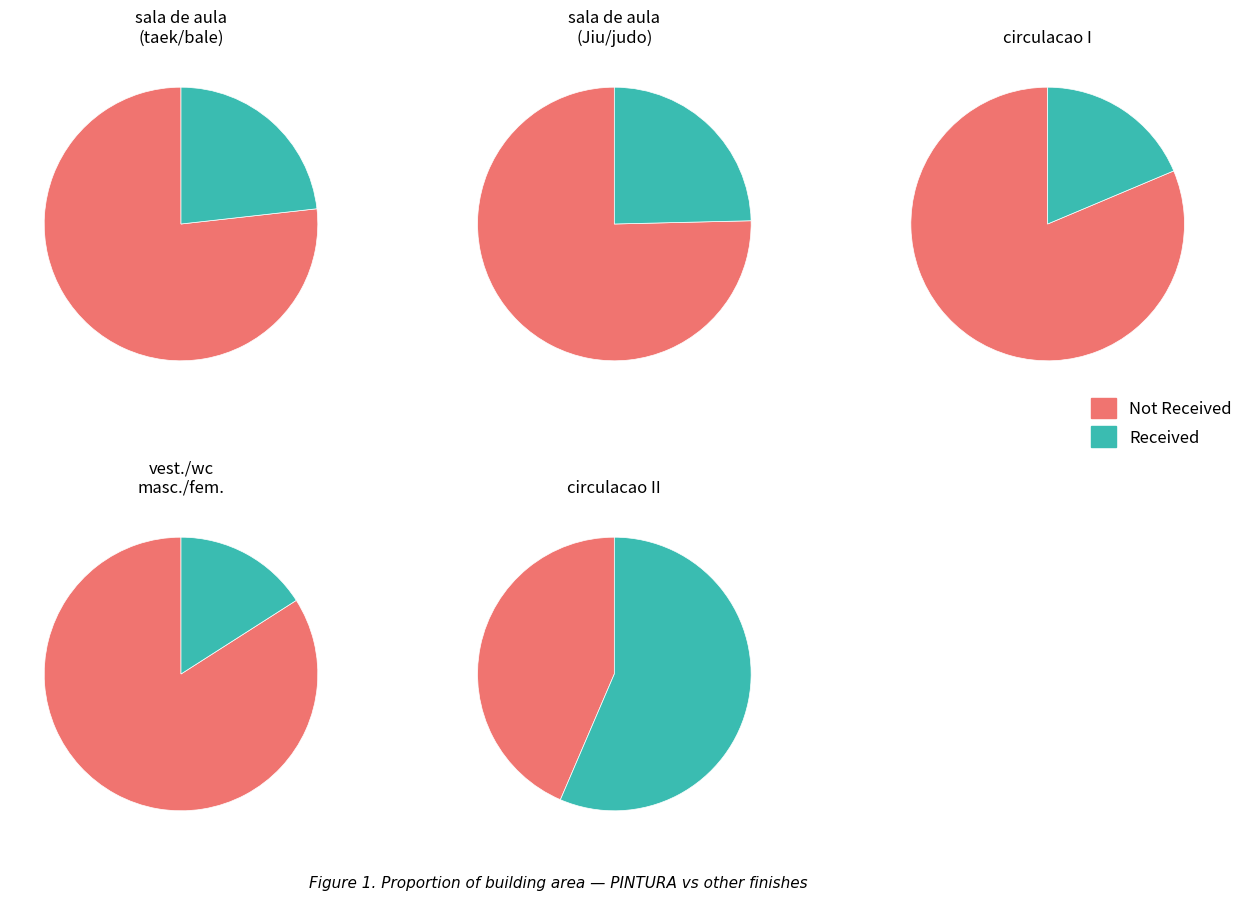

How many slices are in this pie chart?

10